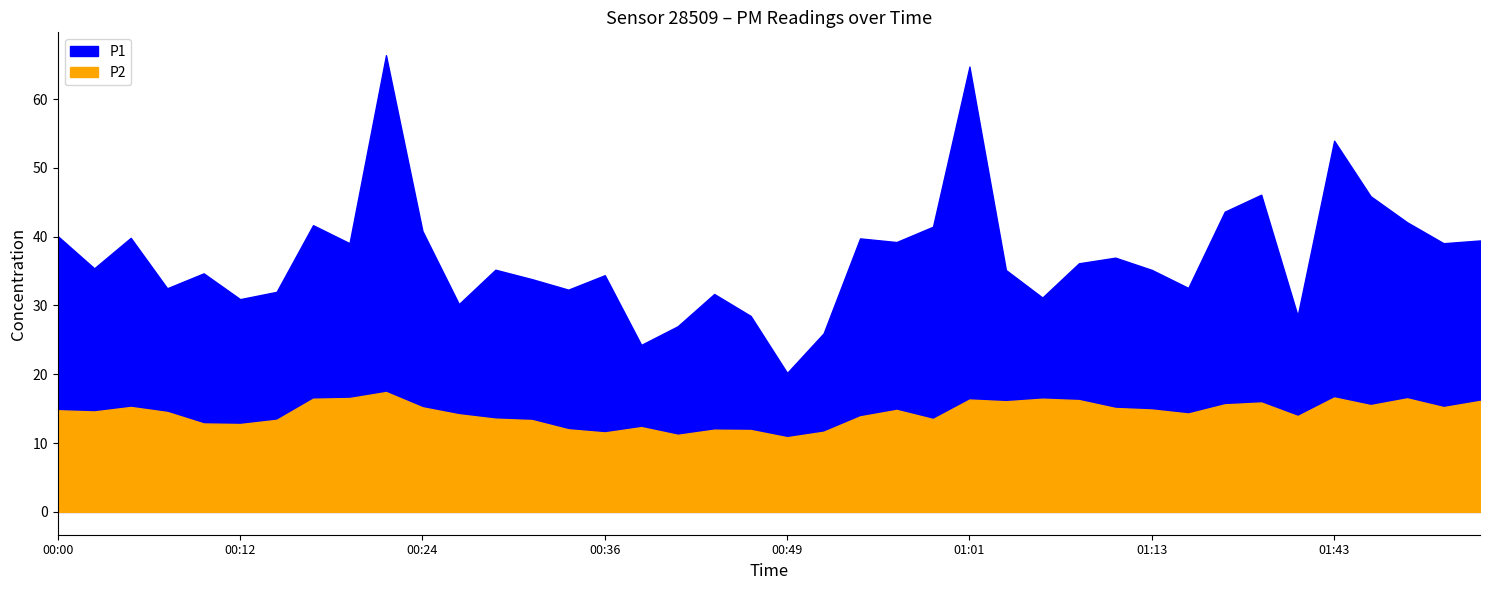

How many interior local valleys does the P2 series have?

11